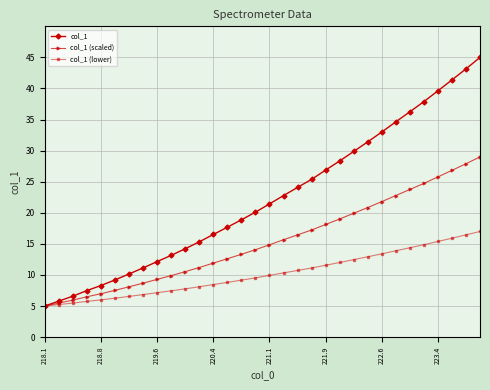

At how many categories does at least one series exceed 7?

29